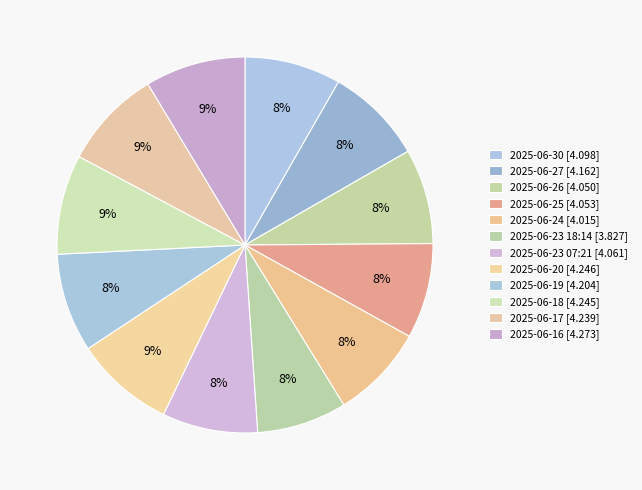

Count the number of slices in the pie.

12